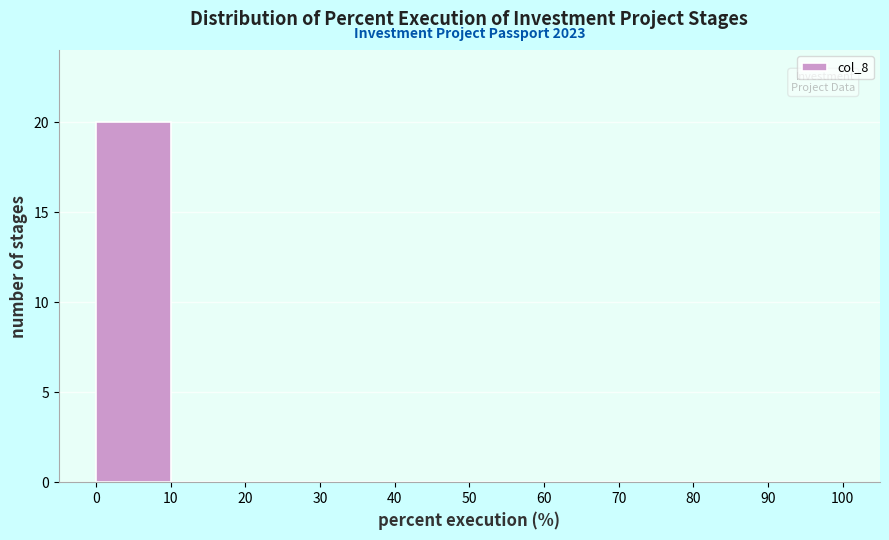

Which range on the x-axis has the tallest bar?

0 to 10